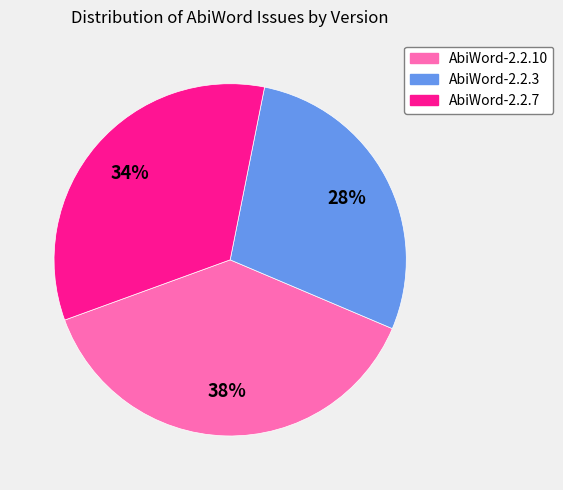

Which has a higher value, AbiWord-2.2.10 or AbiWord-2.2.7?

AbiWord-2.2.10